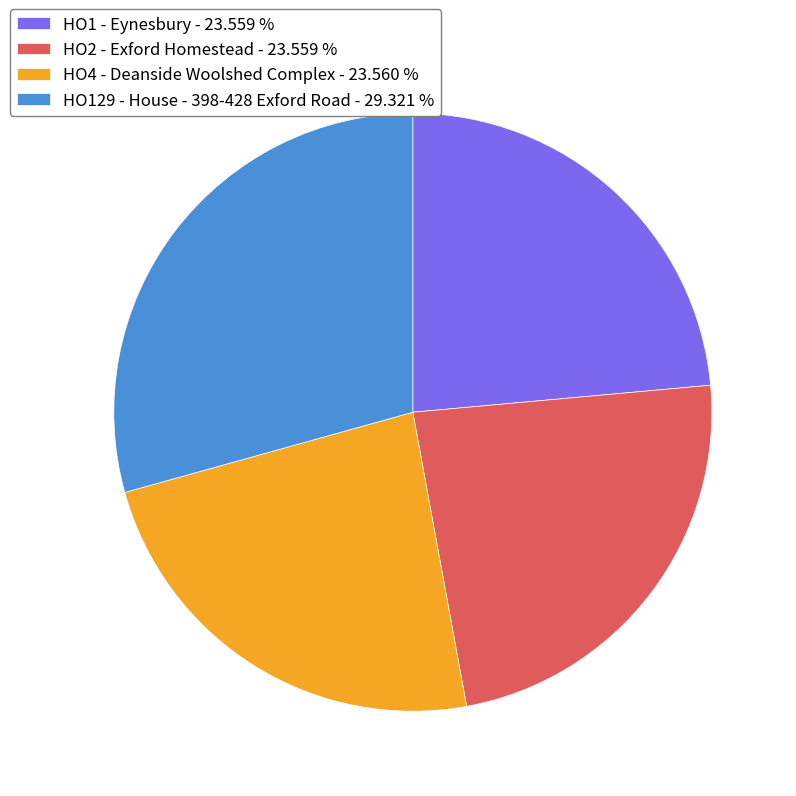

How many slices are in this pie chart?

4